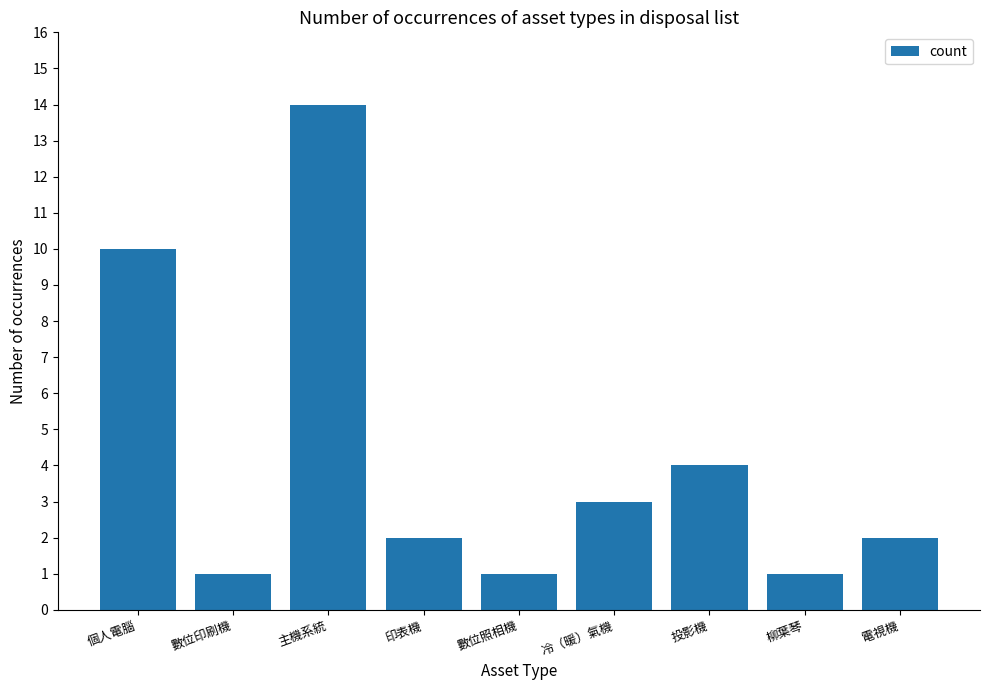

What is the ratio of the value at 印表機 to the value at 柳葉琴?

2.0